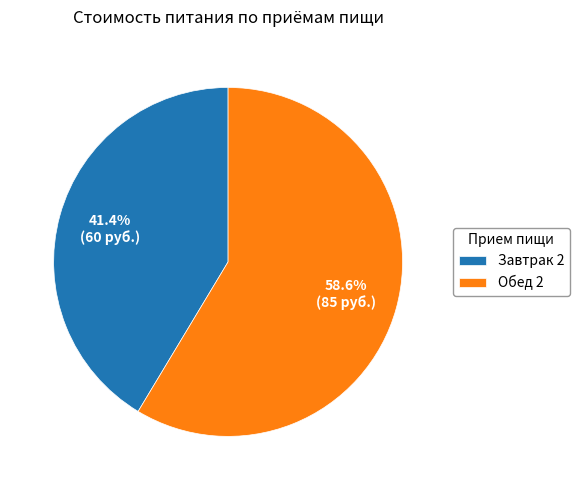

What is the ratio of the value at Обед 2 to the value at Завтрак 2?

1.4